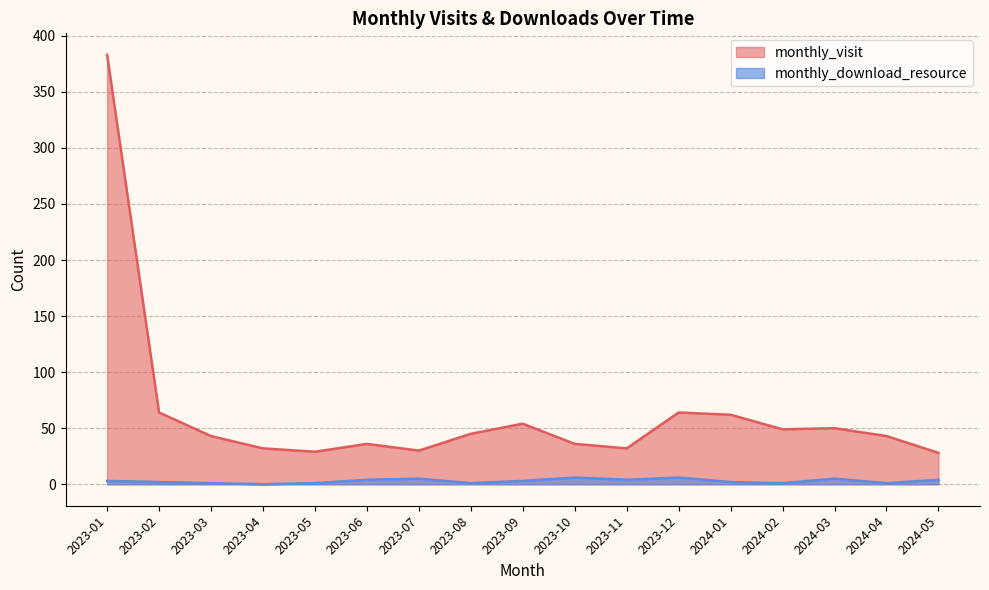

True or false: monthly_download_resource has a value of 2 at 2023-02.

True